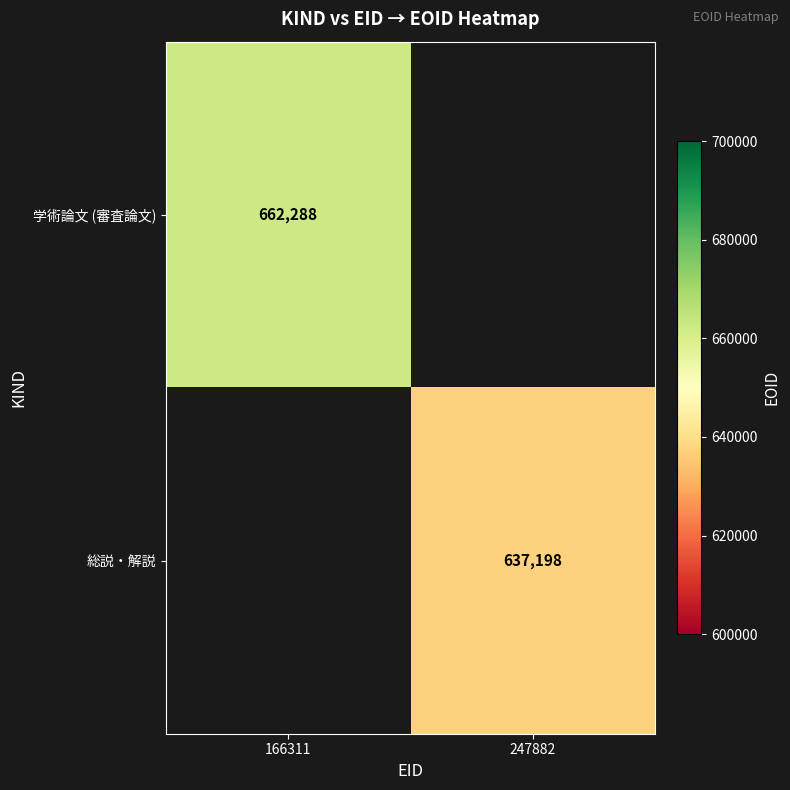

True or false: 学術論文 (審査論文) has a value of 662288 at 166311.

True